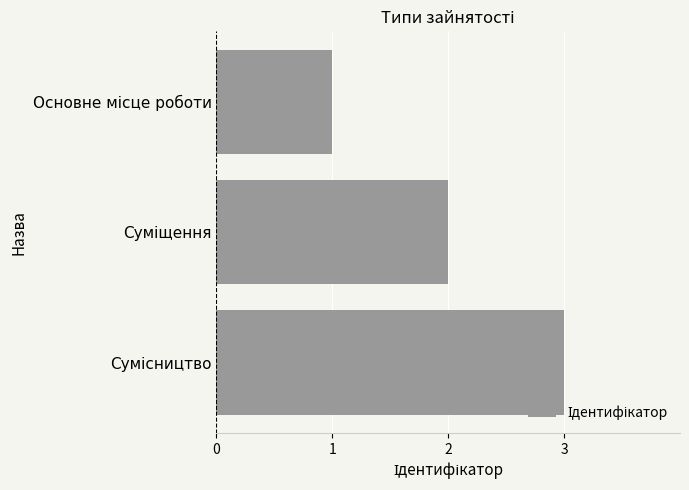

What is the sum of all values?

6